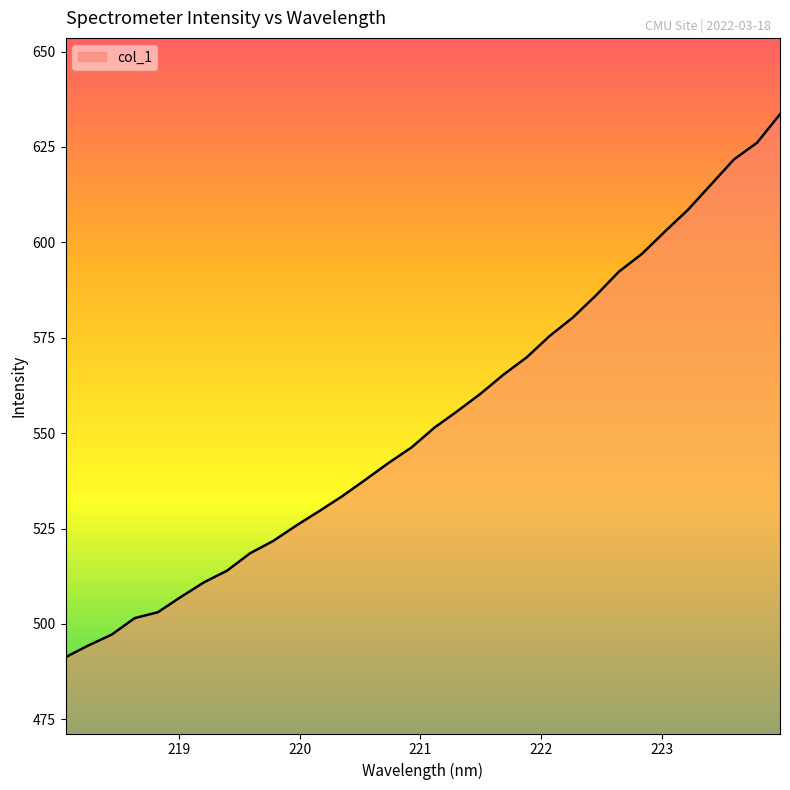

What is the minimum value shown in the chart?

491.3